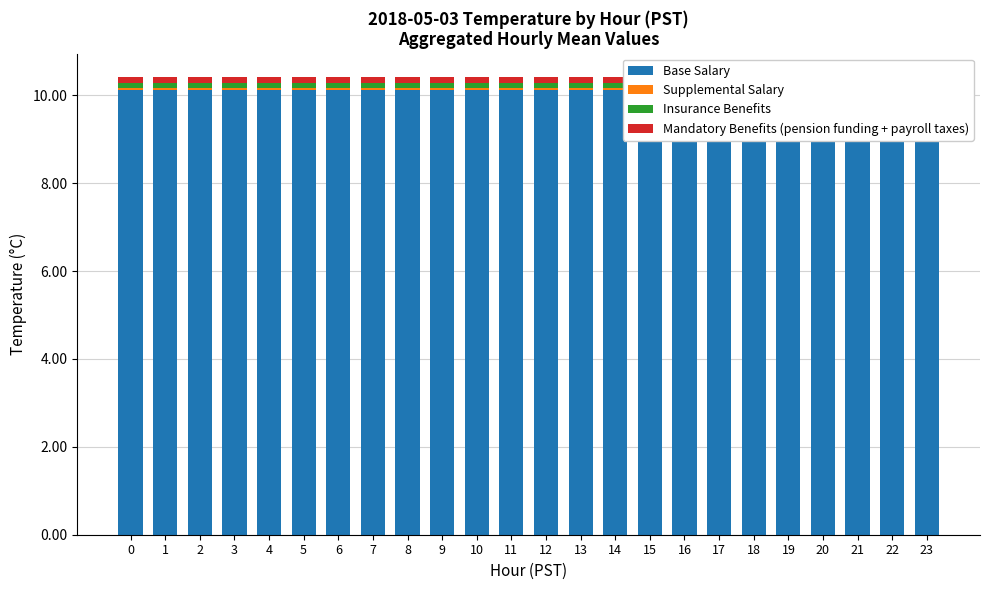

Reading right to left, extract all data points from this chart.

Base Salary: 10.1	10.1	10.1	10.1	10.1	10.1	10.1	10.1	10.1	10.1	10.1	10.1	10.1	10.1	10.1	10.1	10.1	10.1	10.1	10.1	10.1	10.1	10.1	10.1
Supplemental Salary: 0.1	0.1	0.1	0.1	0.1	0.1	0.1	0.1	0.1	0.1	0.1	0.1	0.1	0.1	0.1	0.1	0.1	0.1	0.1	0.1	0.1	0.1	0.1	0.1
Insurance Benefits: 0.1	0.1	0.1	0.1	0.1	0.1	0.1	0.1	0.1	0.1	0.1	0.1	0.1	0.1	0.1	0.1	0.1	0.1	0.1	0.1	0.1	0.1	0.1	0.1
Mandatory Benefits (pension funding + payroll taxes): 0.2	0.2	0.2	0.2	0.2	0.2	0.2	0.2	0.2	0.2	0.2	0.2	0.2	0.2	0.2	0.2	0.2	0.2	0.2	0.2	0.2	0.2	0.2	0.2